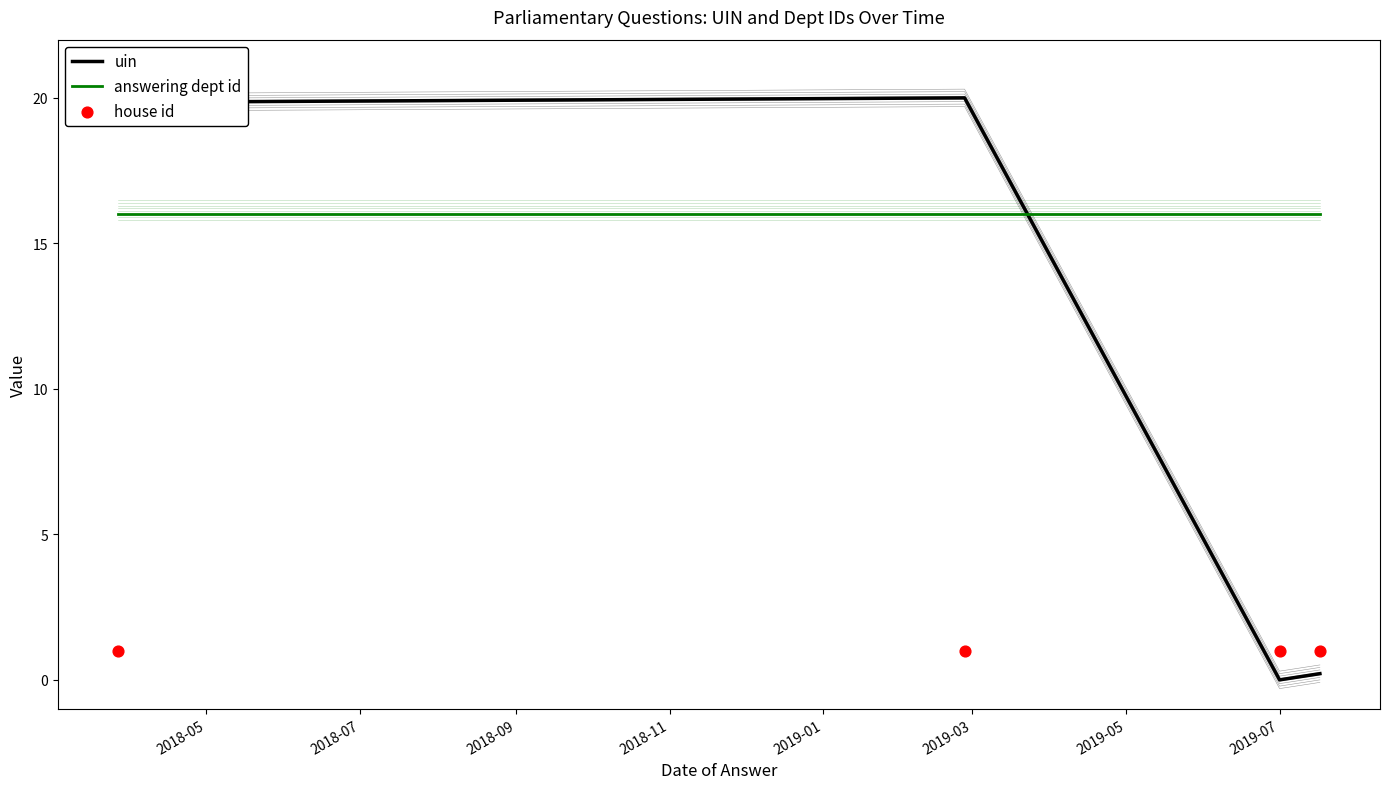

At how many categories does at least one series exceed 14?

4